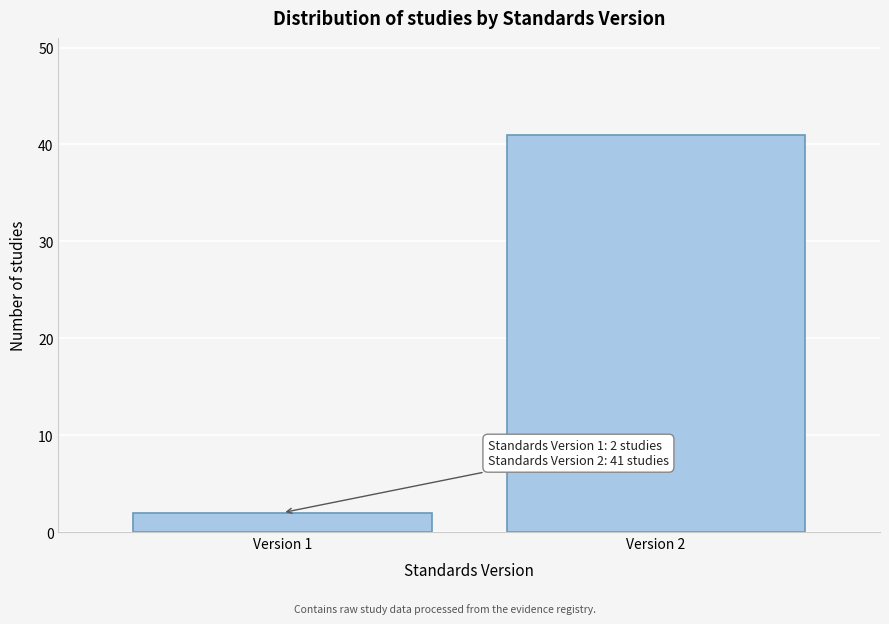

Reading left to right, transcribe all the data shown in this chart.

2	41